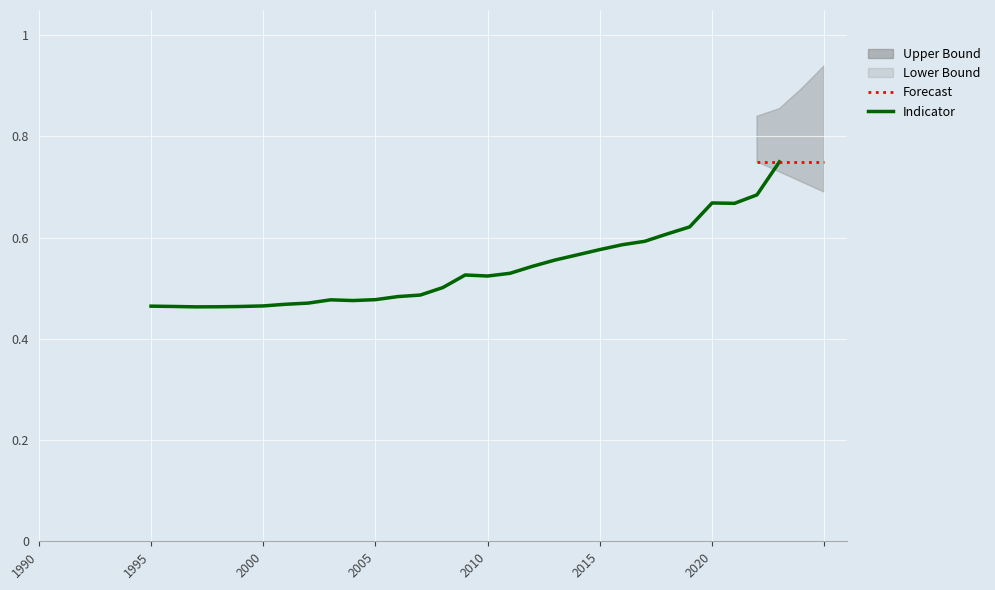

How many interior local peaks (higher than both neighbors) does the data have?

3